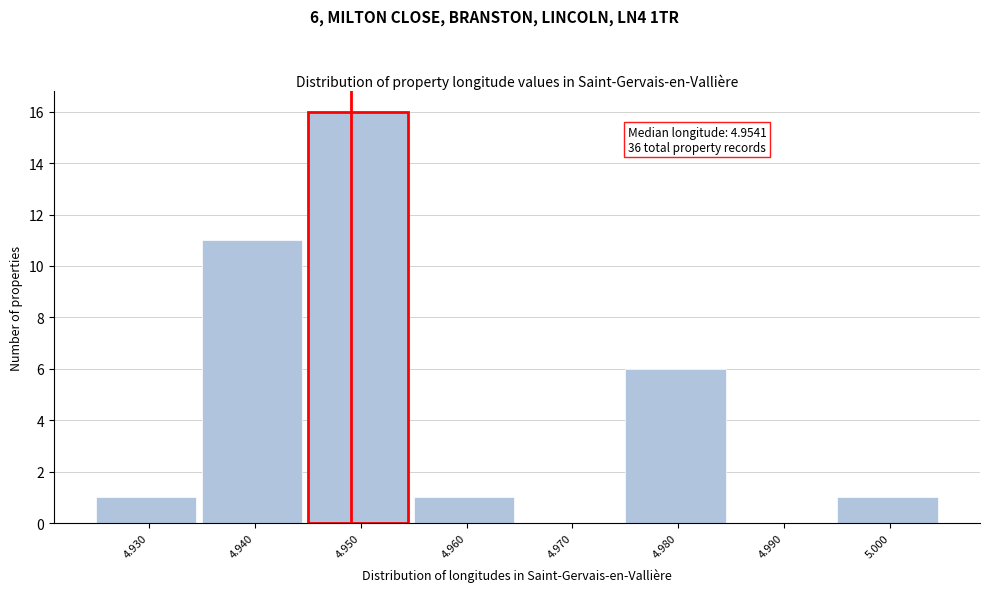

Reading left to right, transcribe all the data shown in this chart.

4.930=1	4.940=11	4.950=16	4.960=1	4.970=0	4.980=6	4.990=0	5.000=1